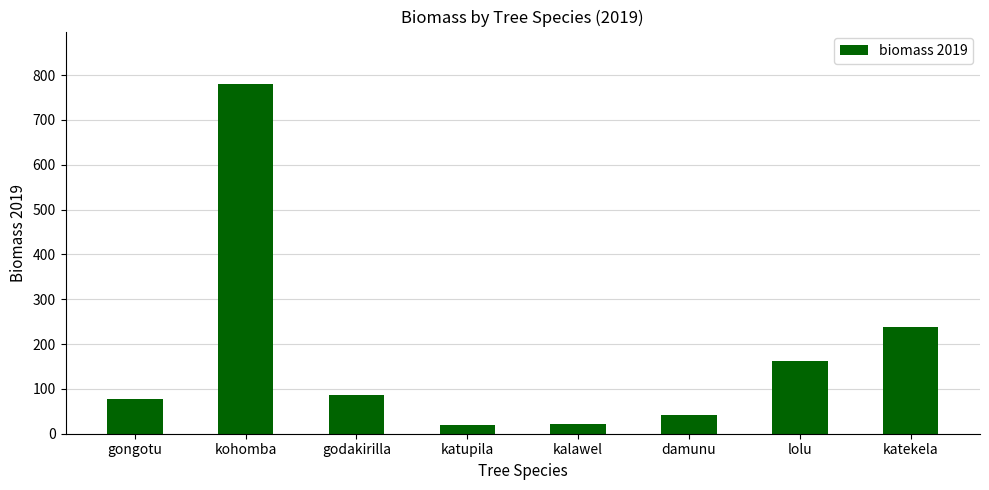

What is the label of the 5th bar from the left?

kalawel